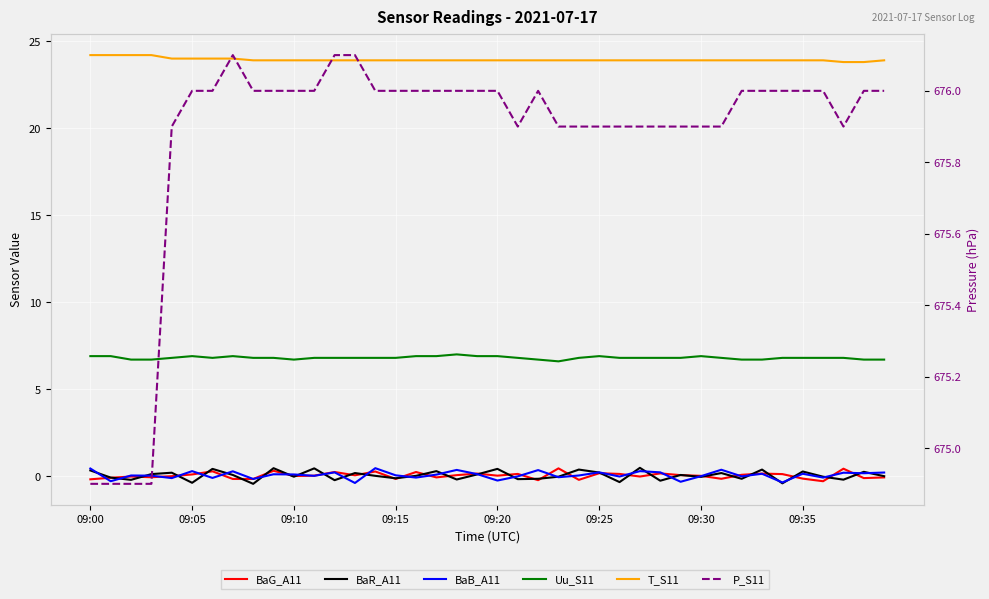

Reading left to right, transcribe all the data shown in this chart.

BaG_A11: -0.2	-0.1	-0.0	-0.1	-0.0	0.1	0.3	-0.2	-0.2	0.3	0.0	0.0	0.2	0.1	0.3	-0.2	0.2	-0.1	0.1	0.1	0.0	0.1	-0.2	0.5	-0.2	0.2	0.1	-0.0	0.2	0.1	0.0	-0.1	0.1	0.1	0.1	-0.1	-0.3	0.4	-0.1	-0.1
BaR_A11: 0.3	-0.1	-0.2	0.1	0.2	-0.4	0.4	0.1	-0.4	0.5	-0.0	0.5	-0.2	0.2	0.0	-0.1	0.0	0.3	-0.2	0.1	0.4	-0.2	-0.1	-0.0	0.4	0.2	-0.3	0.5	-0.3	0.1	-0.0	0.2	-0.1	0.4	-0.4	0.3	-0.0	-0.2	0.2	-0.0
BaB_A11: 0.4	-0.3	0.0	0.0	-0.1	0.3	-0.1	0.3	-0.2	0.1	0.1	0.0	0.2	-0.4	0.5	0.1	-0.1	0.1	0.4	0.1	-0.2	-0.0	0.3	-0.1	0.0	0.2	-0.0	0.3	0.2	-0.3	0.0	0.4	-0.0	0.1	-0.4	0.1	-0.1	0.2	0.2	0.2
Uu_S11: 6.9	6.9	6.7	6.7	6.8	6.9	6.8	6.9	6.8	6.8	6.7	6.8	6.8	6.8	6.8	6.8	6.9	6.9	7.0	6.9	6.9	6.8	6.7	6.6	6.8	6.9	6.8	6.8	6.8	6.8	6.9	6.8	6.7	6.7	6.8	6.8	6.8	6.8	6.7	6.7
T_S11: 24.2	24.2	24.2	24.2	24.0	24.0	24.0	24.0	23.9	23.9	23.9	23.9	23.9	23.9	23.9	23.9	23.9	23.9	23.9	23.9	23.9	23.9	23.9	23.9	23.9	23.9	23.9	23.9	23.9	23.9	23.9	23.9	23.9	23.9	23.9	23.9	23.9	23.8	23.8	23.9
P_S11: 674.9	674.9	674.9	674.9	675.9	676.0	676.0	676.1	676.0	676.0	676.0	676.0	676.1	676.1	676.0	676.0	676.0	676.0	676.0	676.0	676.0	675.9	676.0	675.9	675.9	675.9	675.9	675.9	675.9	675.9	675.9	675.9	676.0	676.0	676.0	676.0	676.0	675.9	676.0	676.0